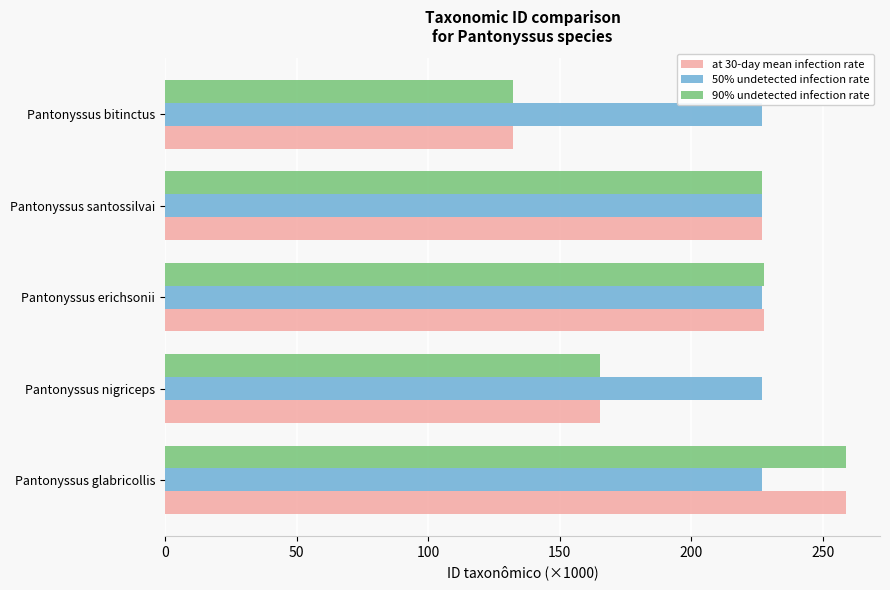

How many distinct data groups are displayed?

3